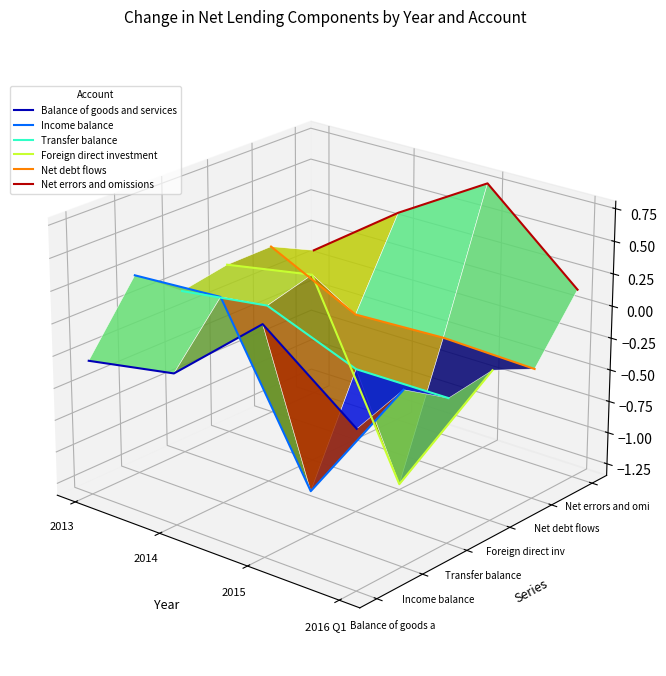

The Foreign direct investment series shows 0.0 at 2013. True or false?

False